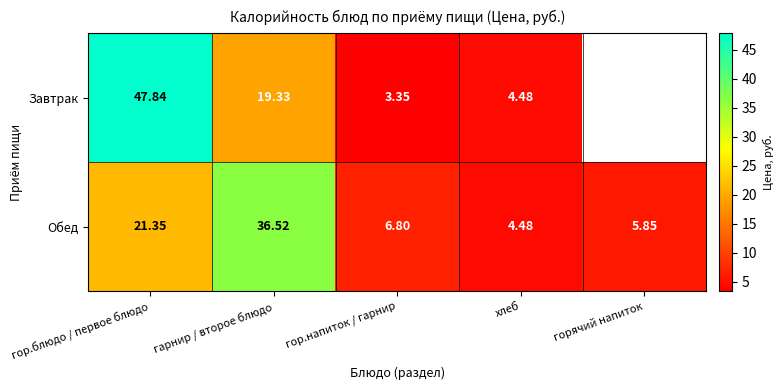

At гор.блюдо / первое блюдо, list the series in order from smallest to largest.

Обед, Завтрак